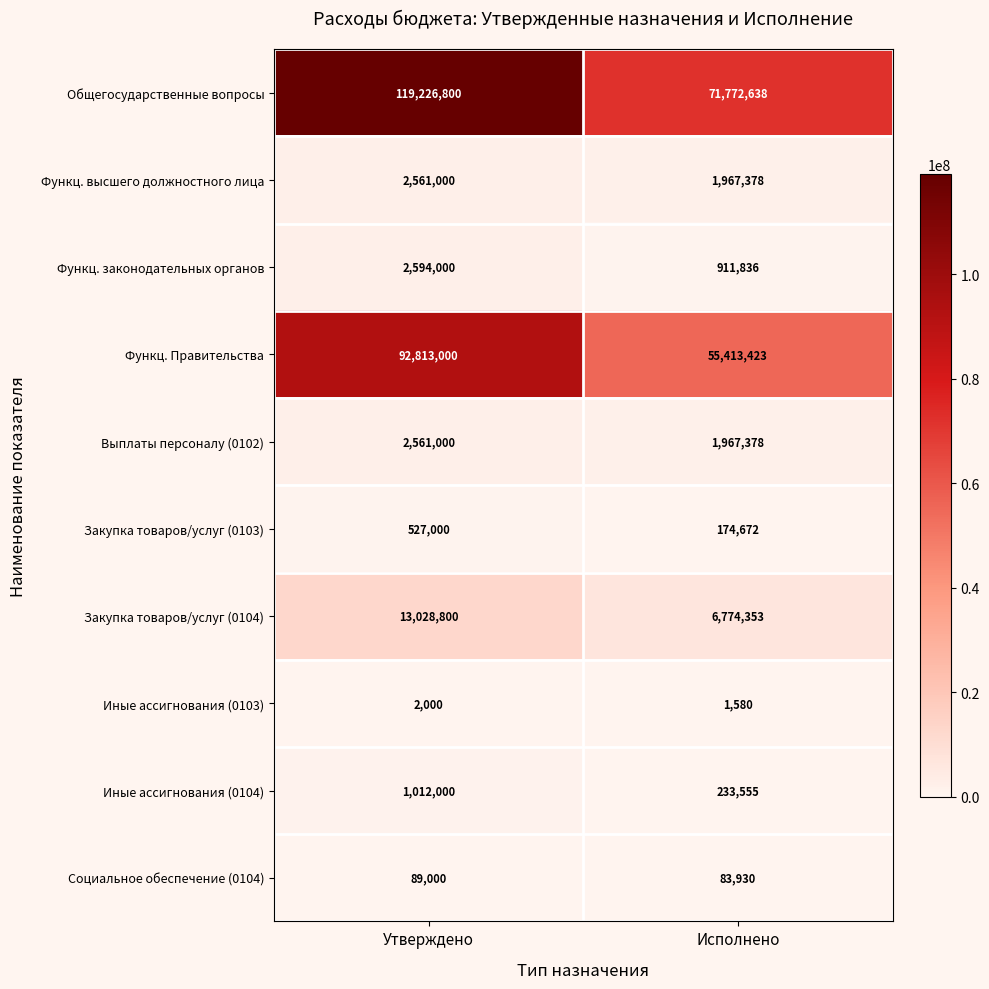

At which category does the chart reach its minimum across all series?

Исполнено